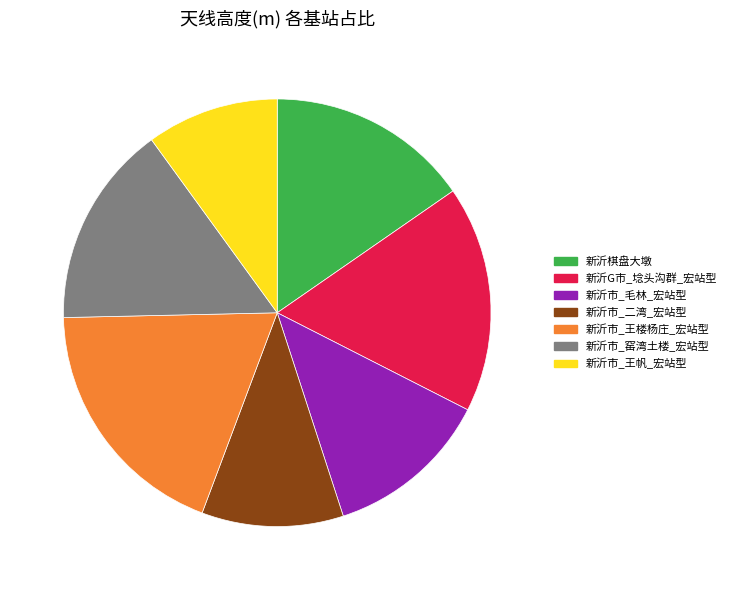

Does any single category account for the majority?

No